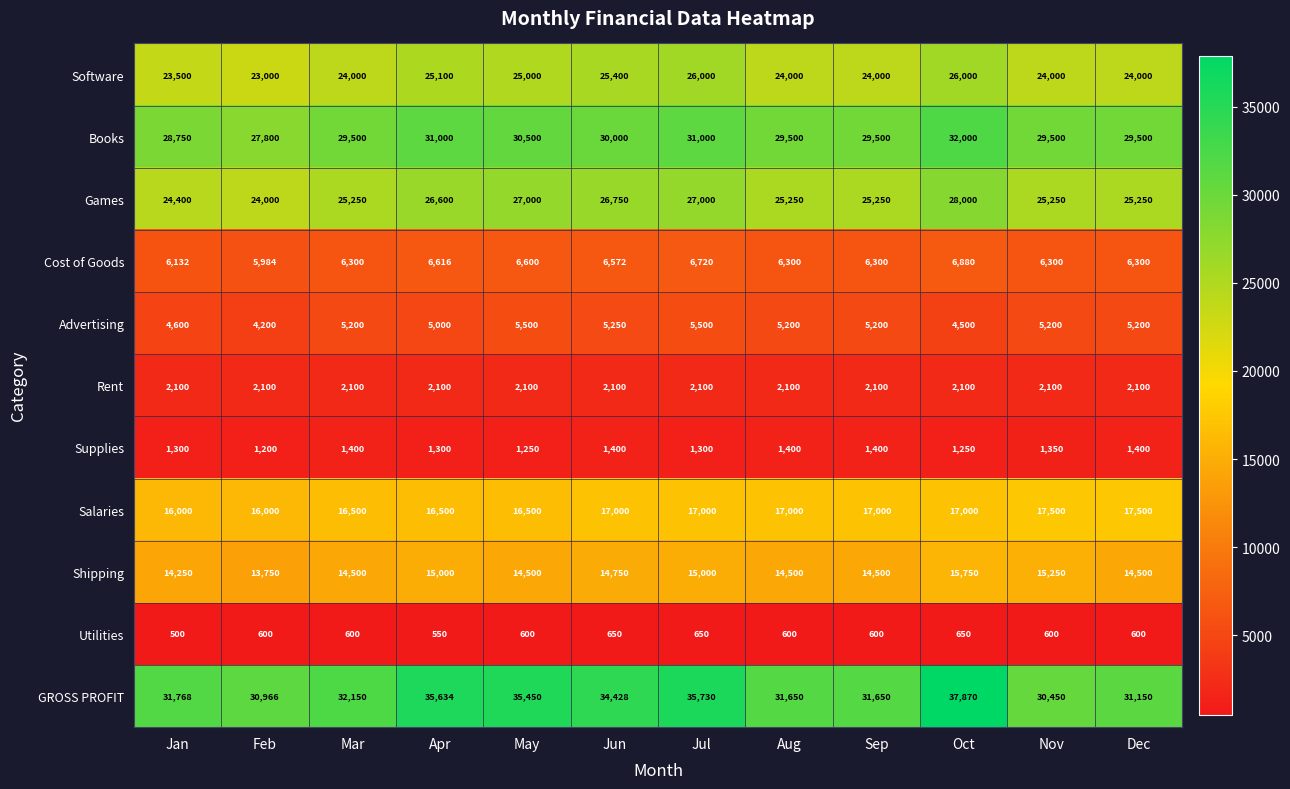

What is the approximate value of Shipping at May, to the nearest 10?

14500